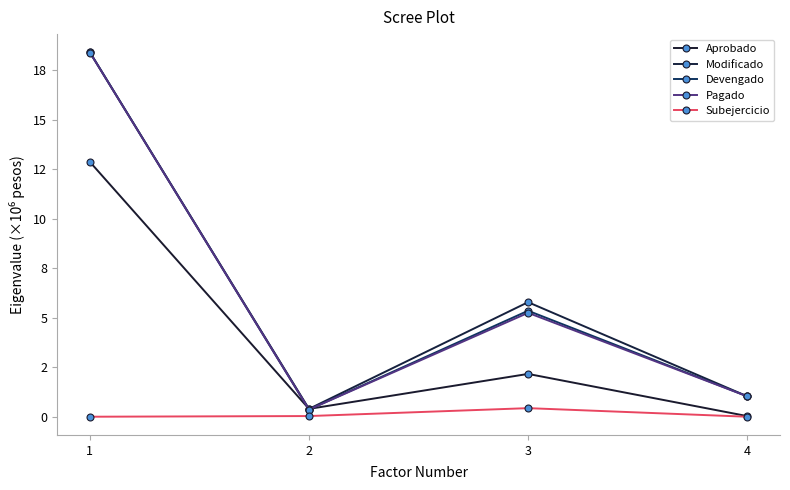

Between 2 and 4, which series saw the biggest shift?

Devengado